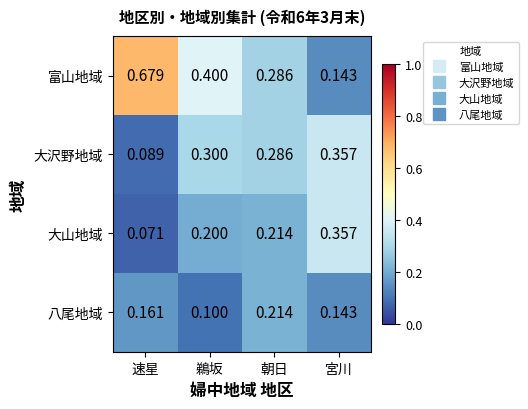

Rank the series by their average value, from lowest to highest.

八尾地域, 大山地域, 大沢野地域, 富山地域